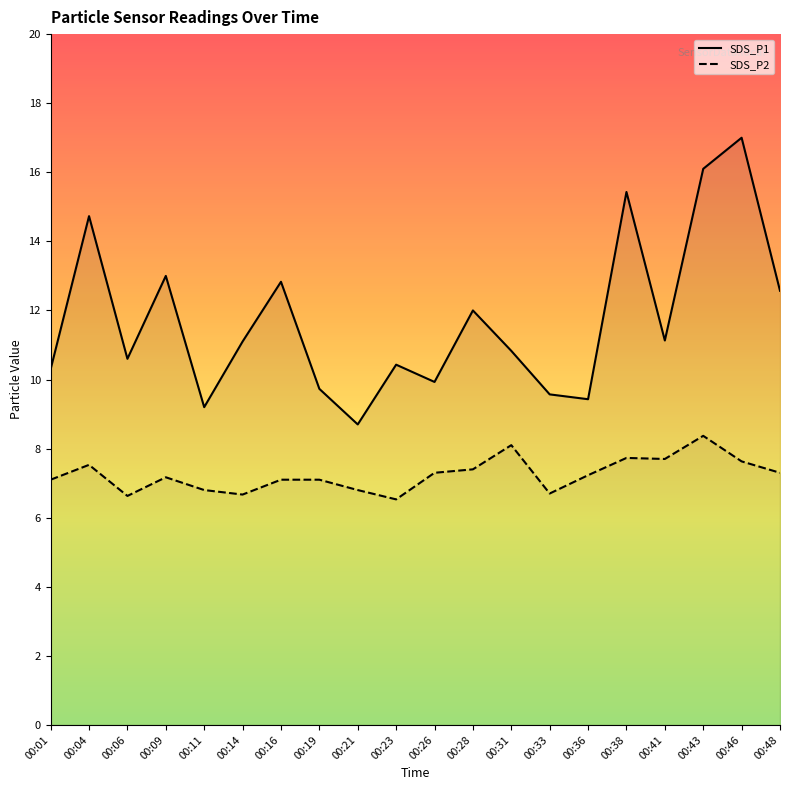

Does the chart have visible grid lines?

No